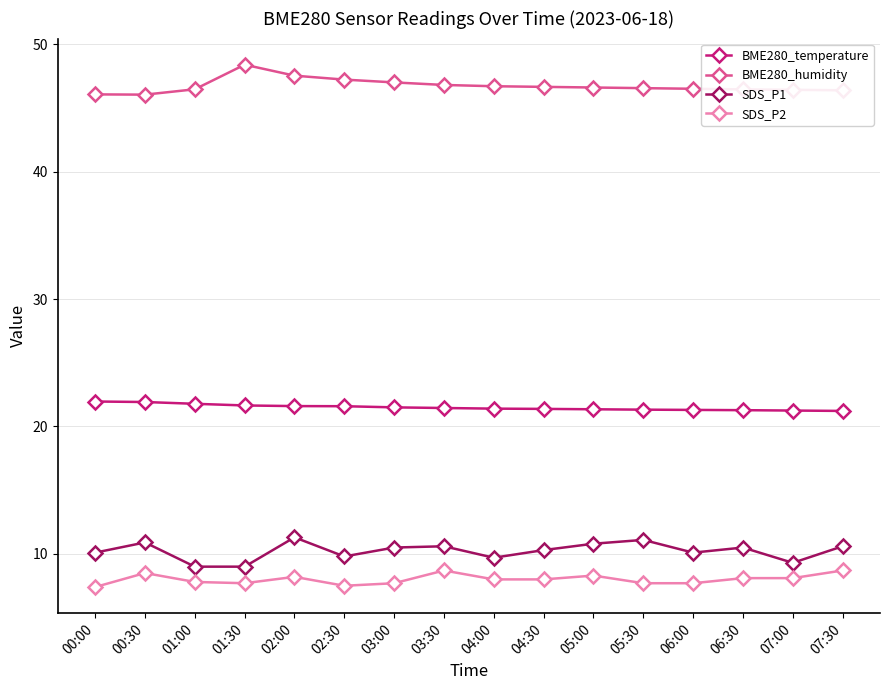

True or false: BME280_humidity and SDS_P2 cross at least once.

False